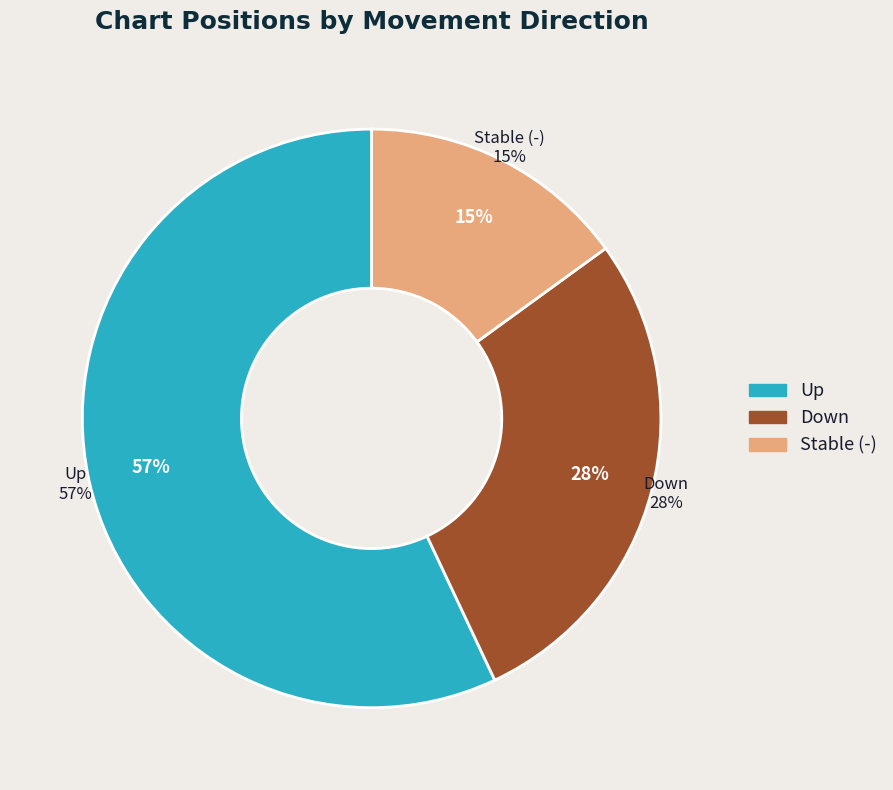

To the nearest percent, what is the difference between the largest and smallest slice percentages?

42%